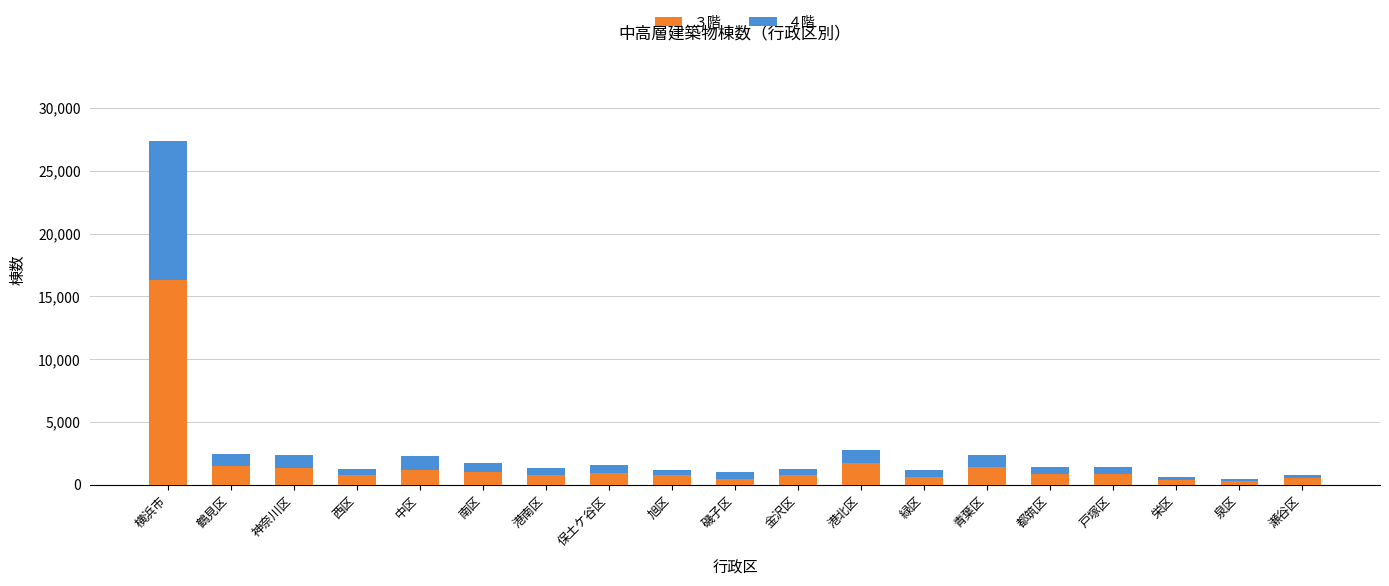

What are all the series names shown in the legend?

３階, ４階